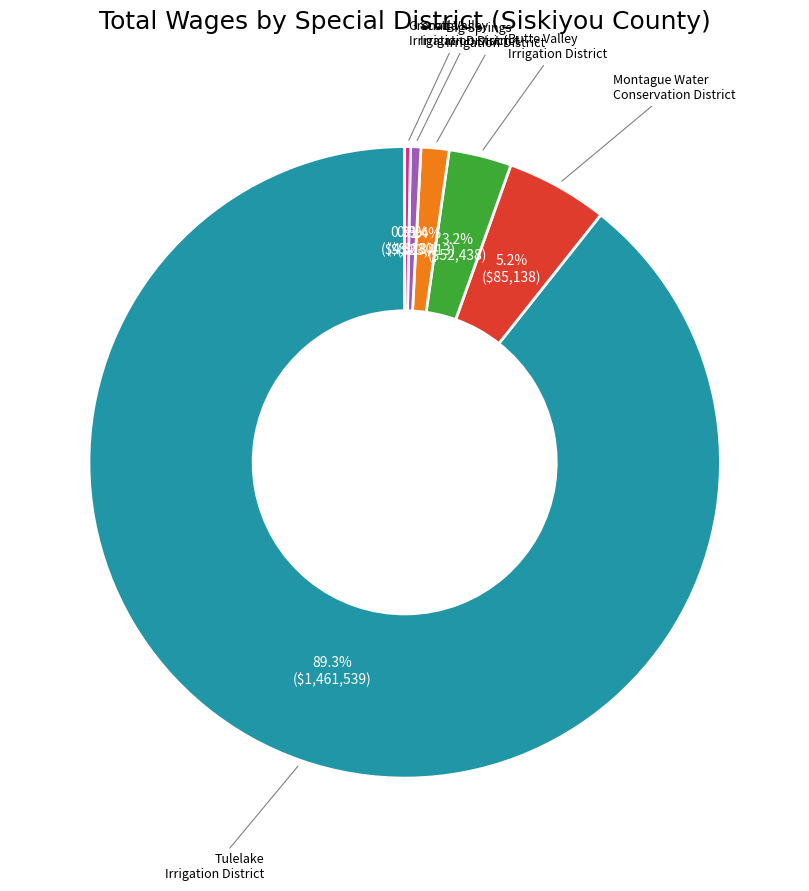

The Tulelake Irrigation District slice represents 89% of the pie. True or false?

True